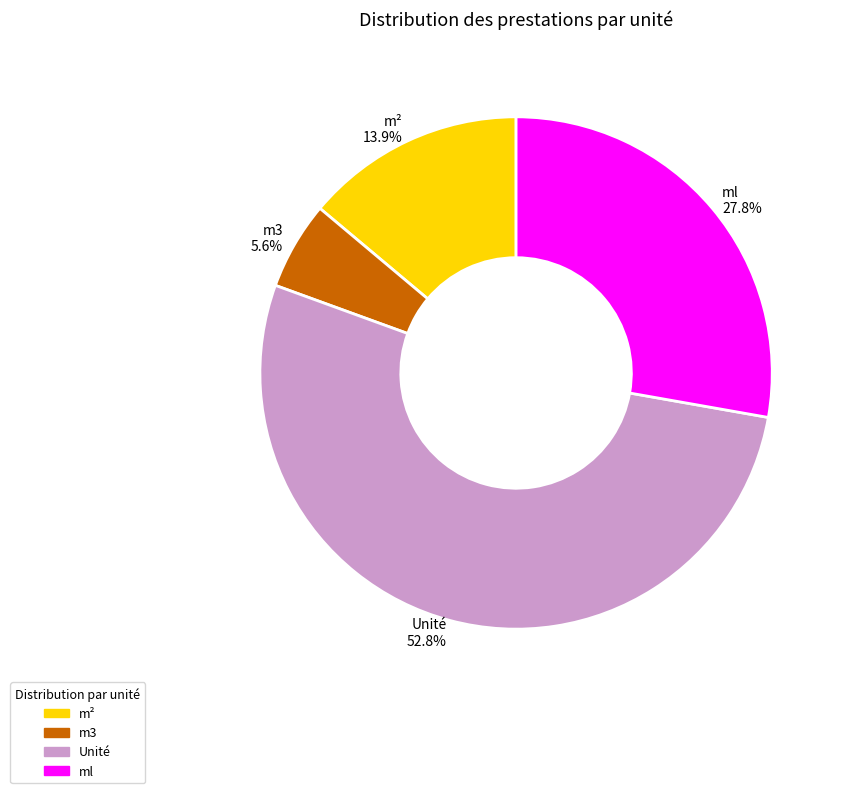

To the nearest percent, what percentage of the pie is m3?

6%